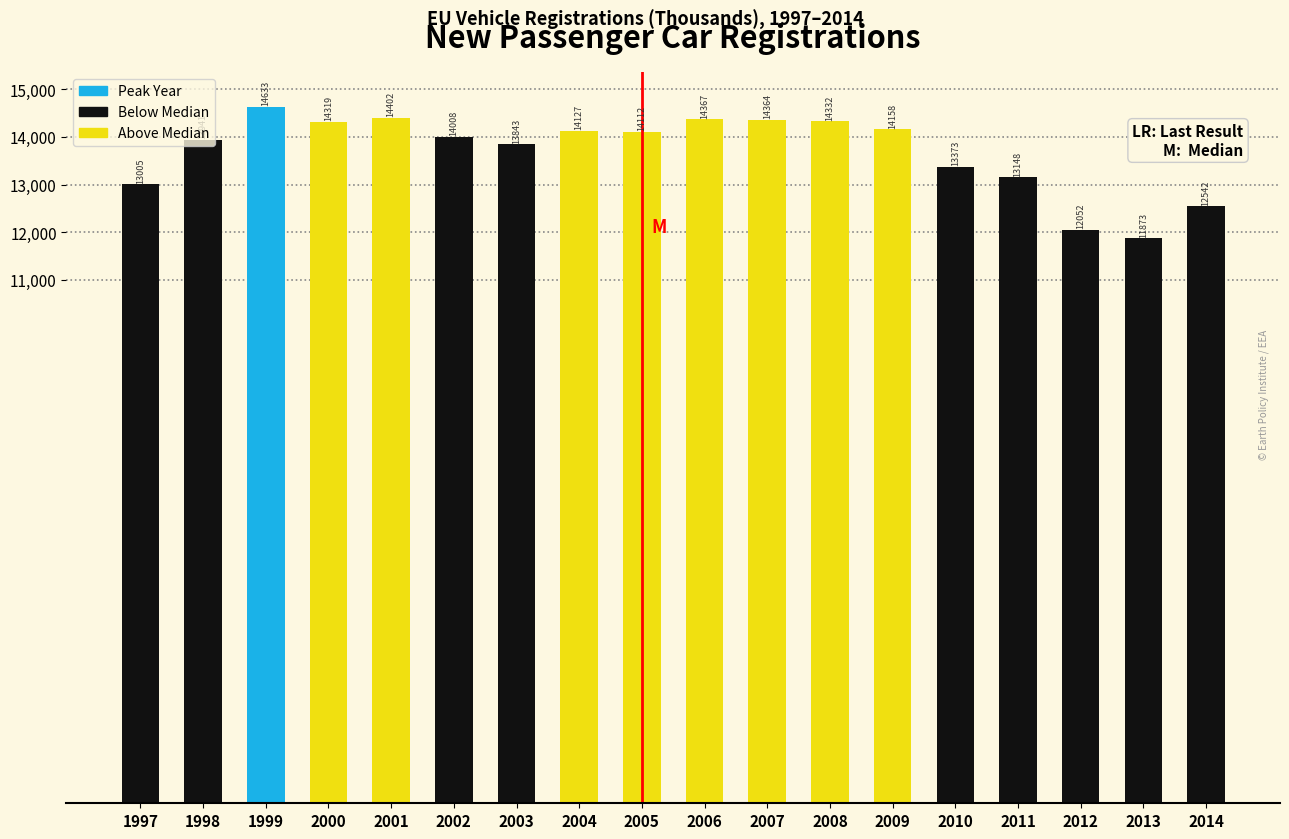

What is the maximum value shown in the chart?

14632.8